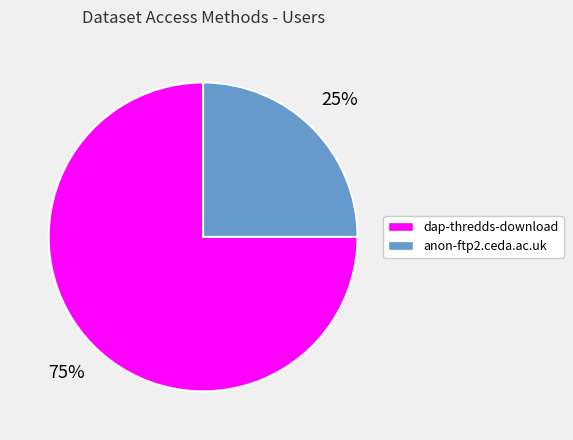

The dap-thredds-download slice represents 61% of the pie. True or false?

False